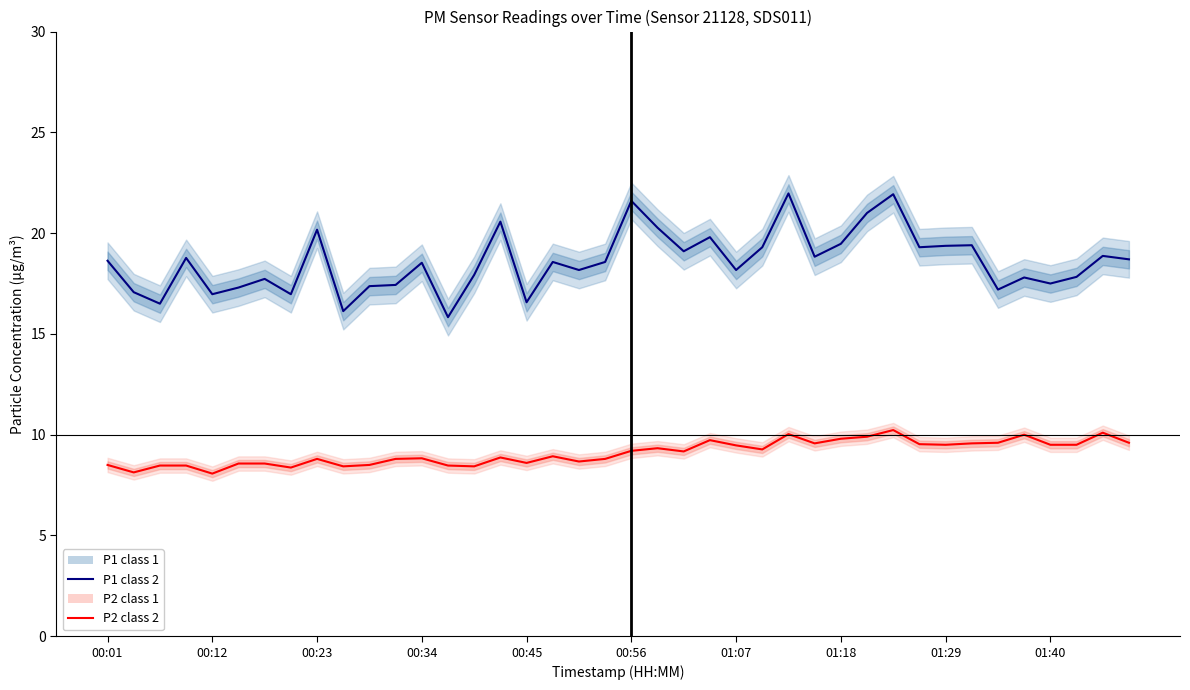

What is the total value across all series at 29?

30.9